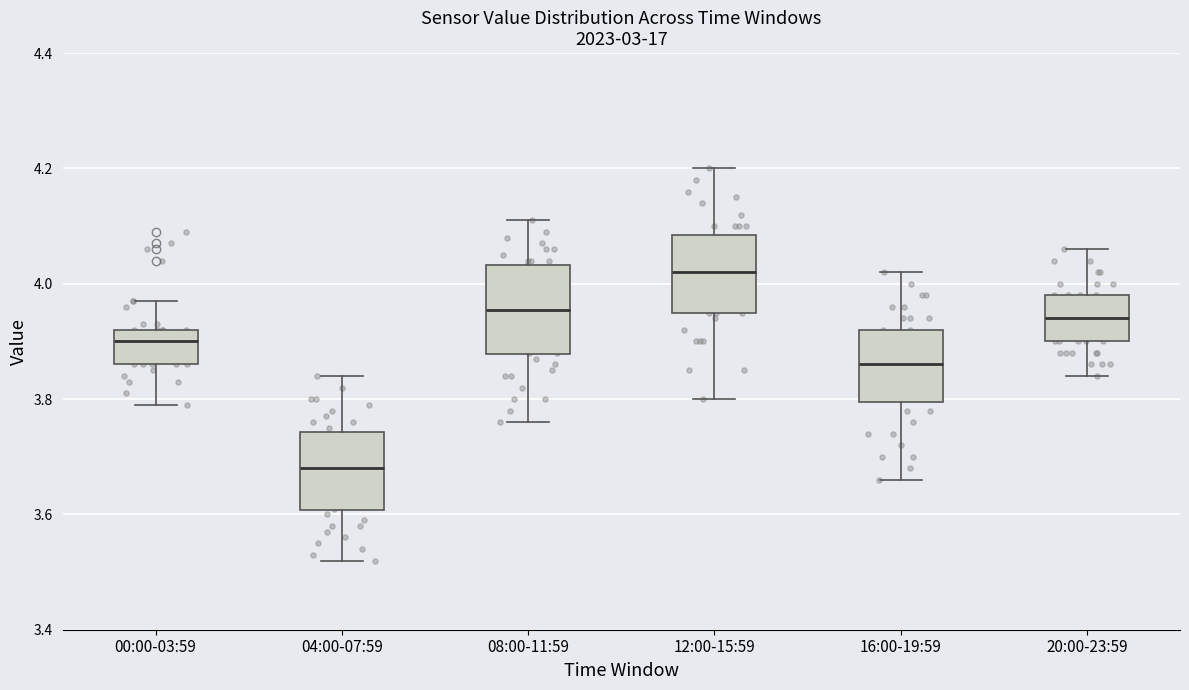

Where does the lower whisker of the box for 12:00-15:59 end on the y-axis? The values are not printed on the chart, so give them approximately, as read against the axis.

3.80